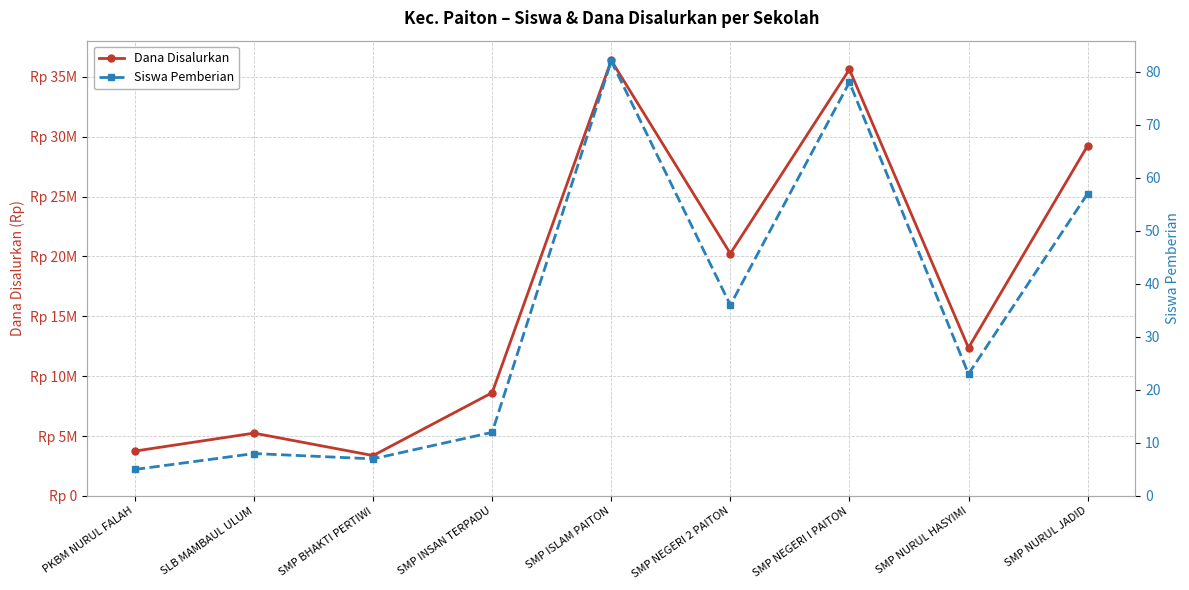

How many data points does each series have?

9